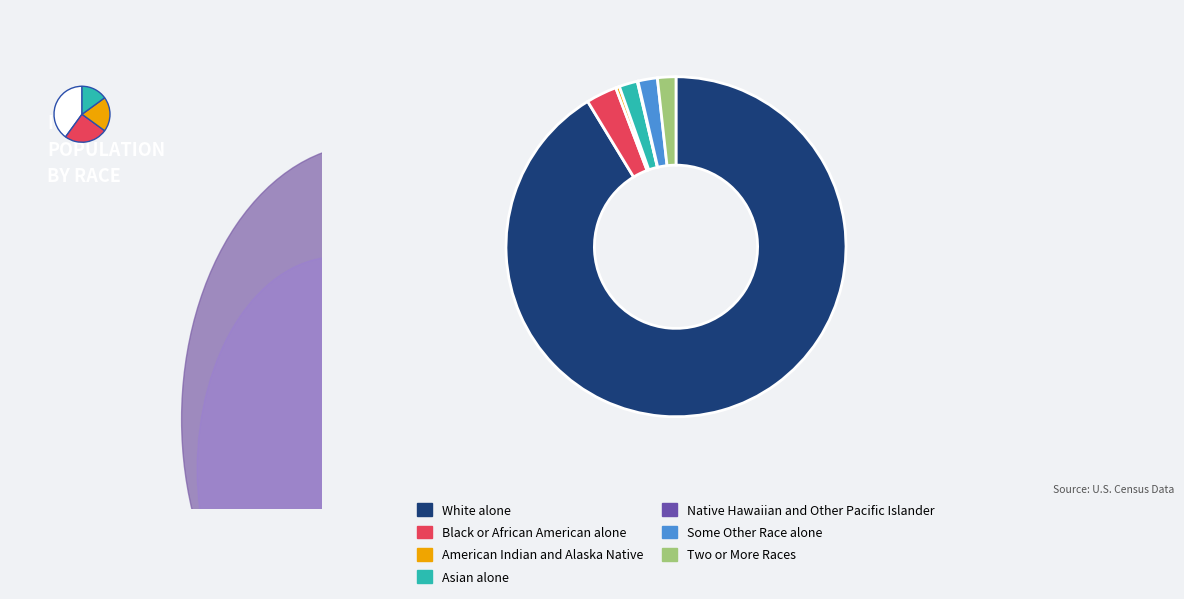

To the nearest percent, what is the difference between the largest and smallest slice percentages?

91%